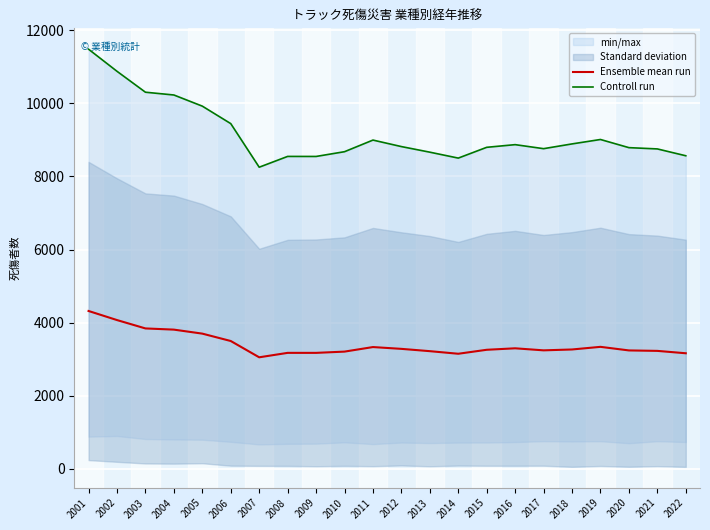

True or false: Ensemble mean run has a value of 5447.1 at 2008.

False